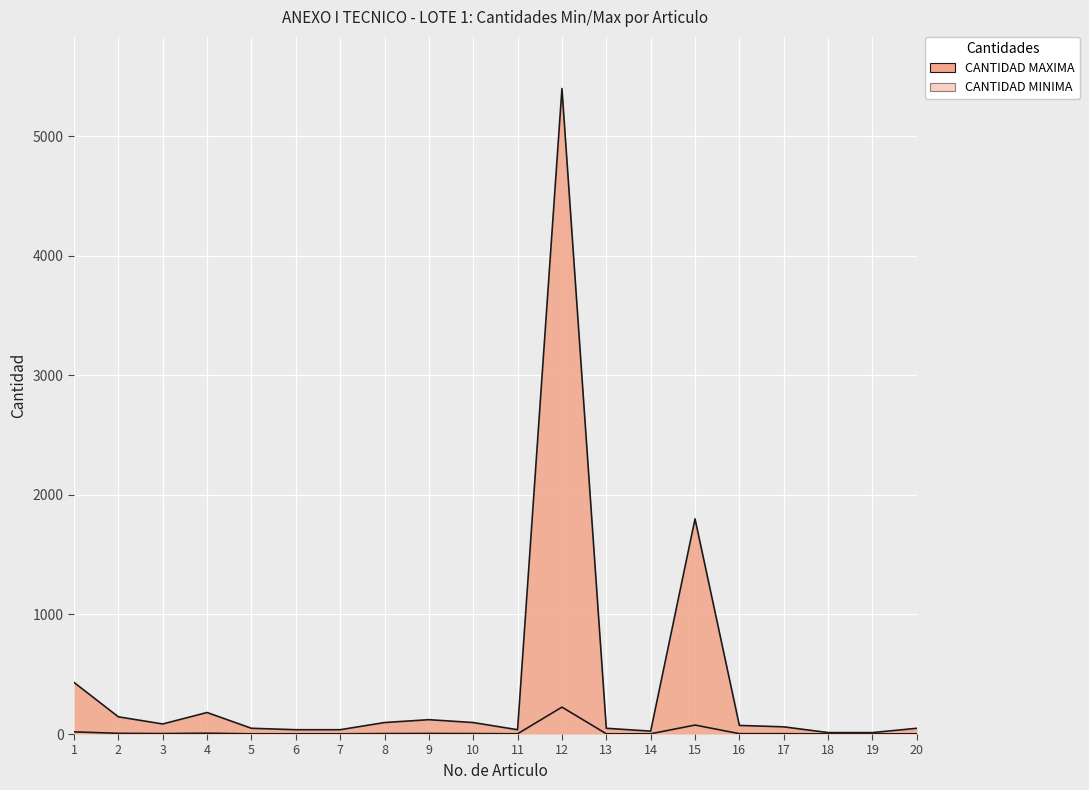

At which label does CANTIDAD MAXIMA reach its peak?

12